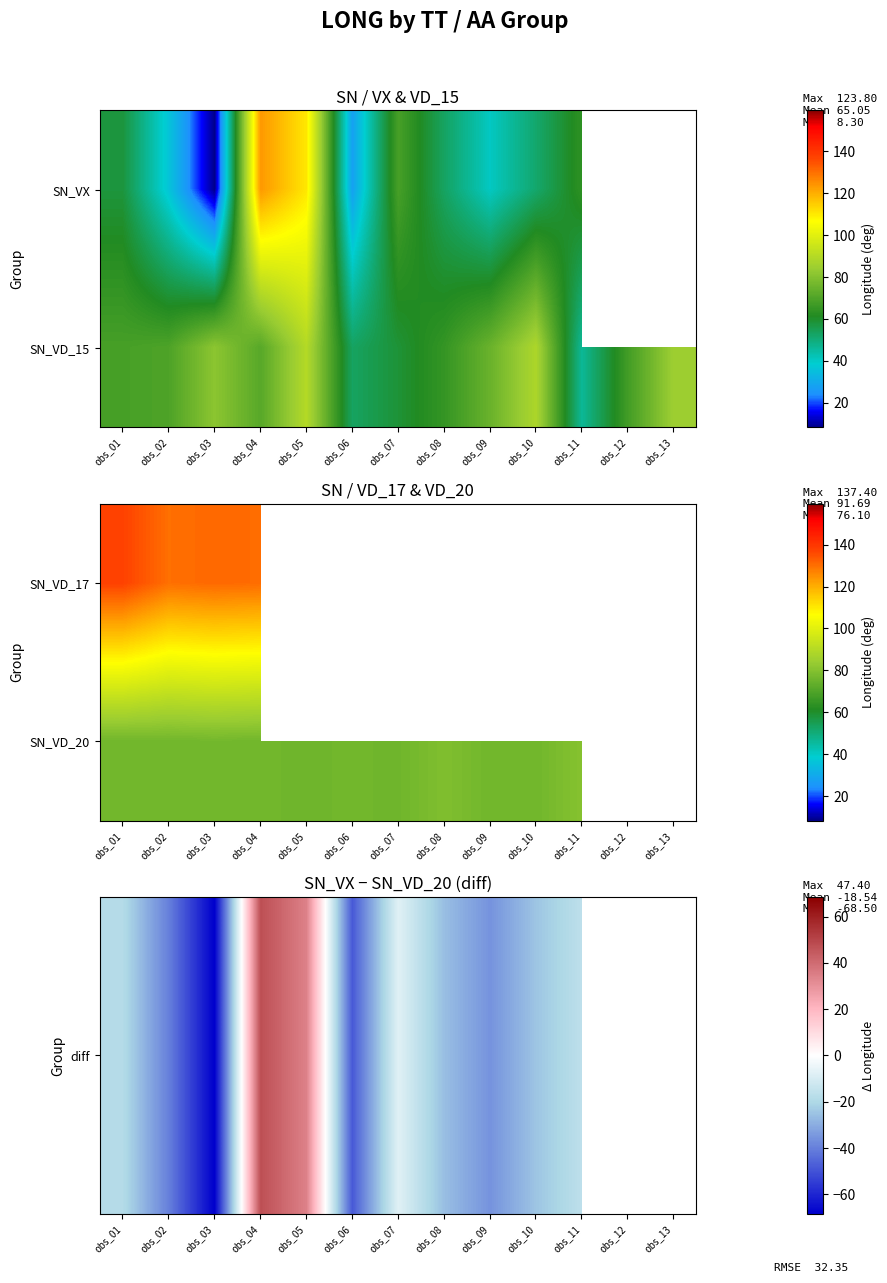

Is it true that diff equals -35.7 at obs_09?

True